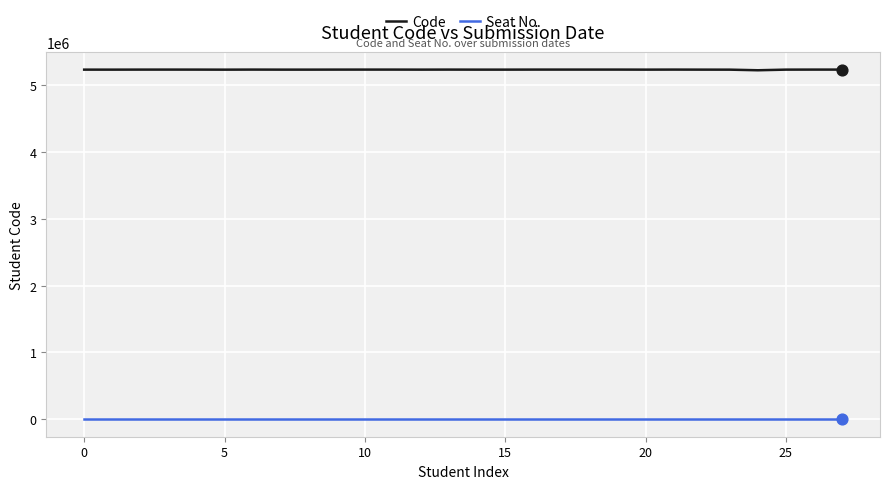

Which series has the widest spread of values?

Code